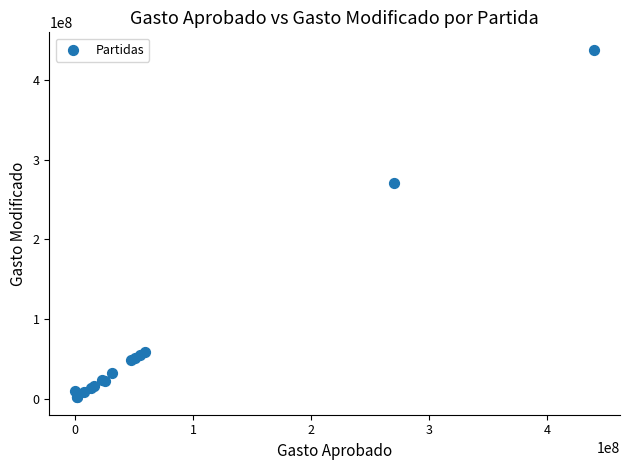

What Y value in the scatter plot is closest to 220048929?

270848048.0